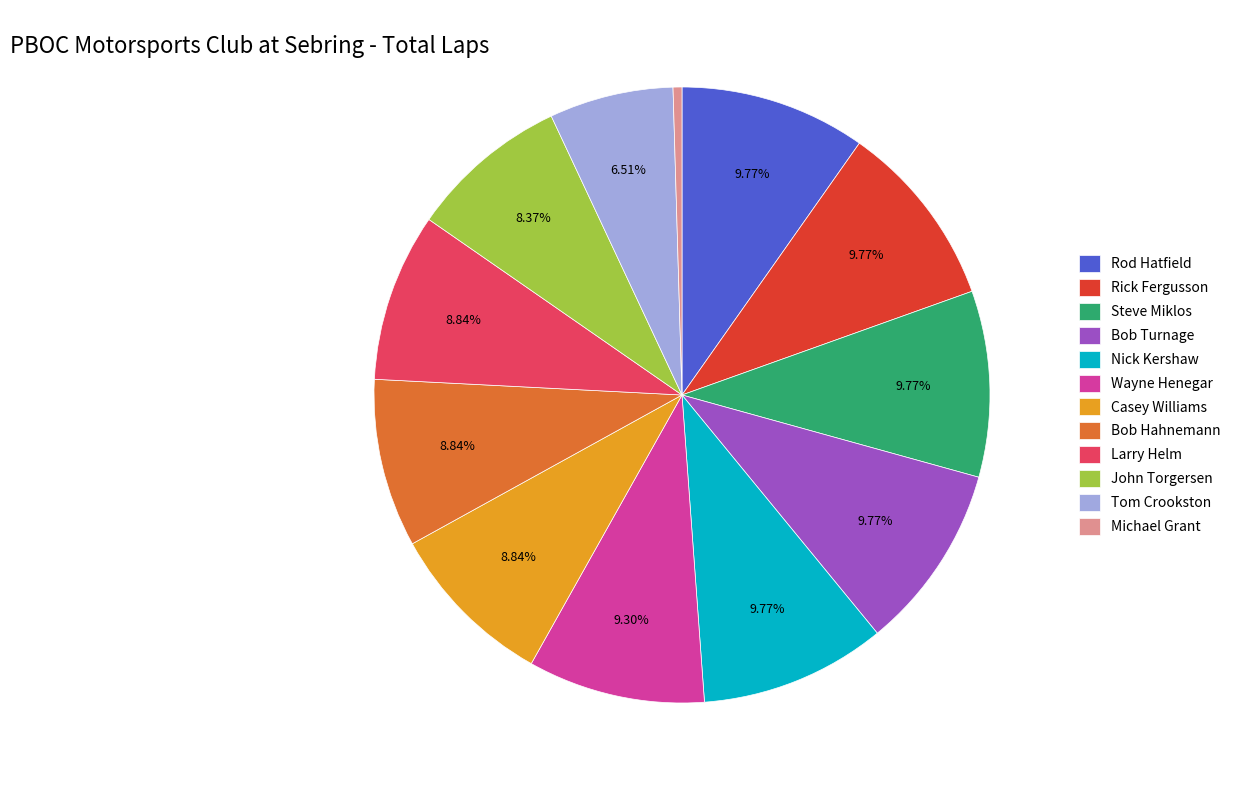

Is there a majority slice in this chart?

No